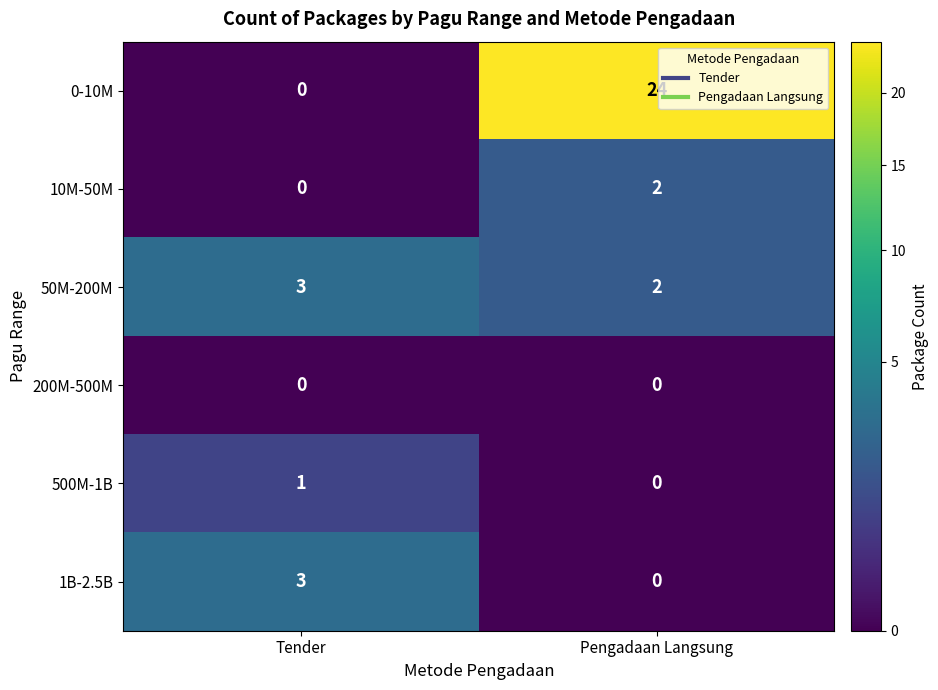

Rank the categories by 1B-2.5B value from highest to lowest.

Tender, Pengadaan Langsung